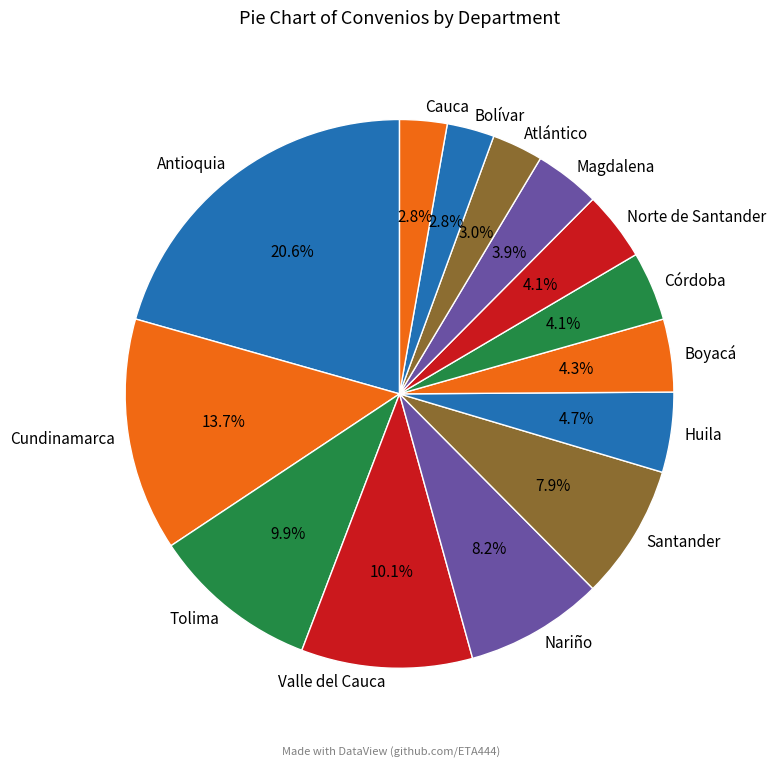

What percentage is NOT represented by Antioquia?

79.4%